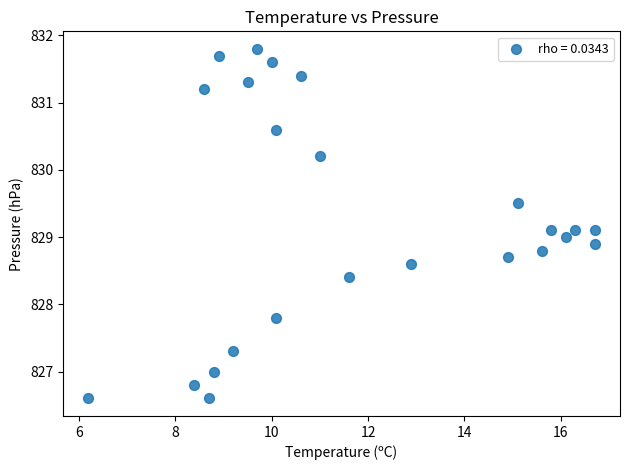

What is the range of Y values (max minus min)?

5.2